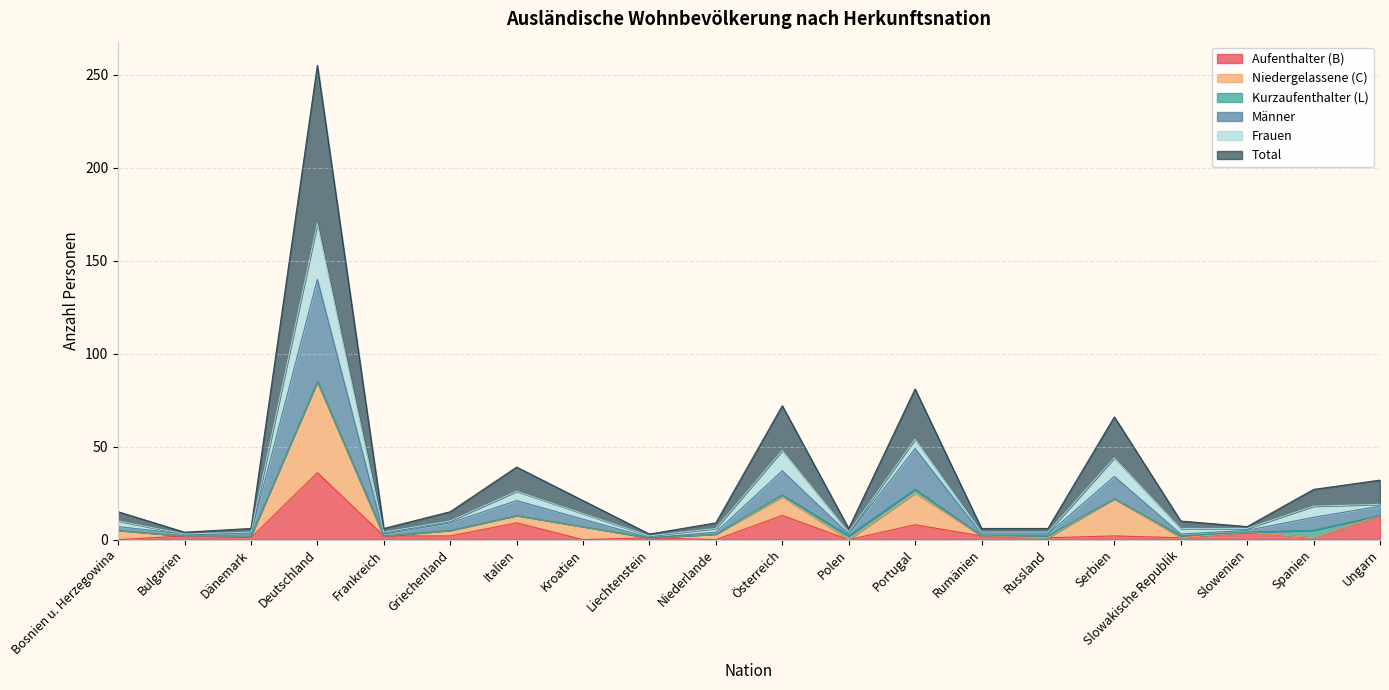

What is the difference between the highest and lowest values at Dänemark?

5